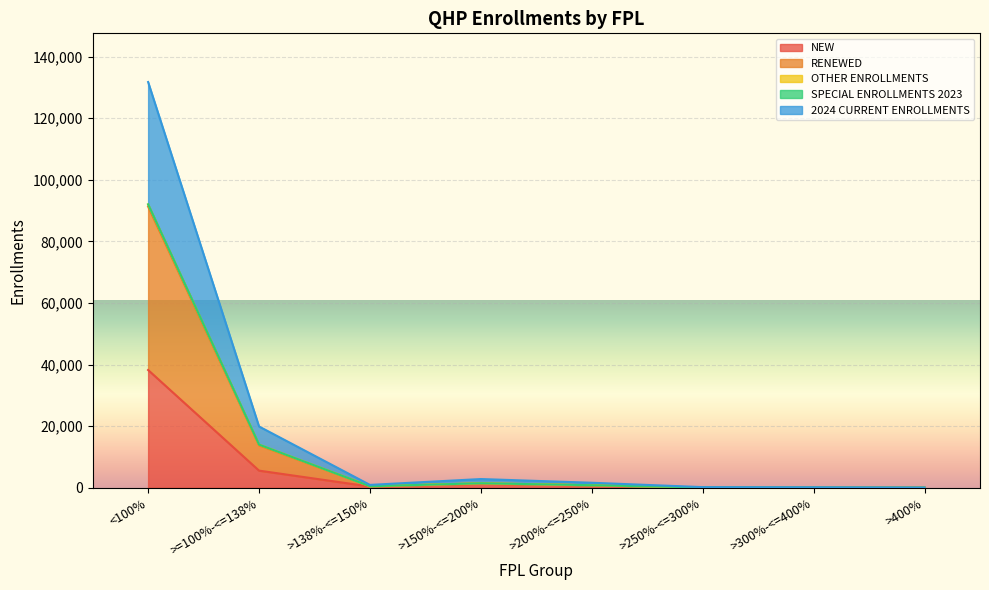

What is the label of the 5th point from the left?

>200%-<=250%